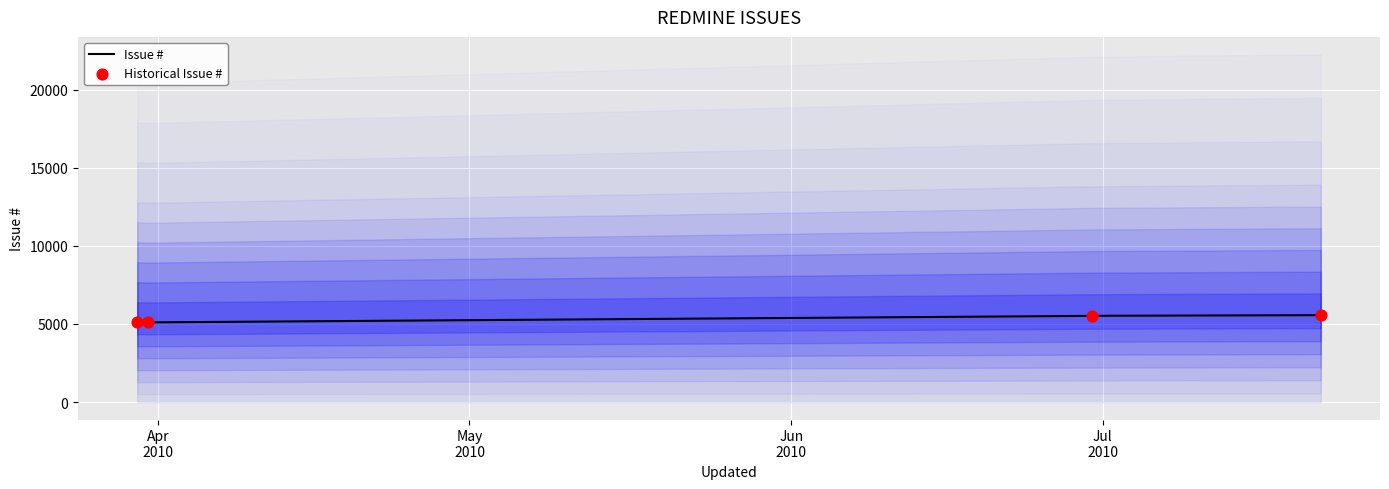

Between 2010-07-22 and 2010-06-30, which is larger?

2010-07-22